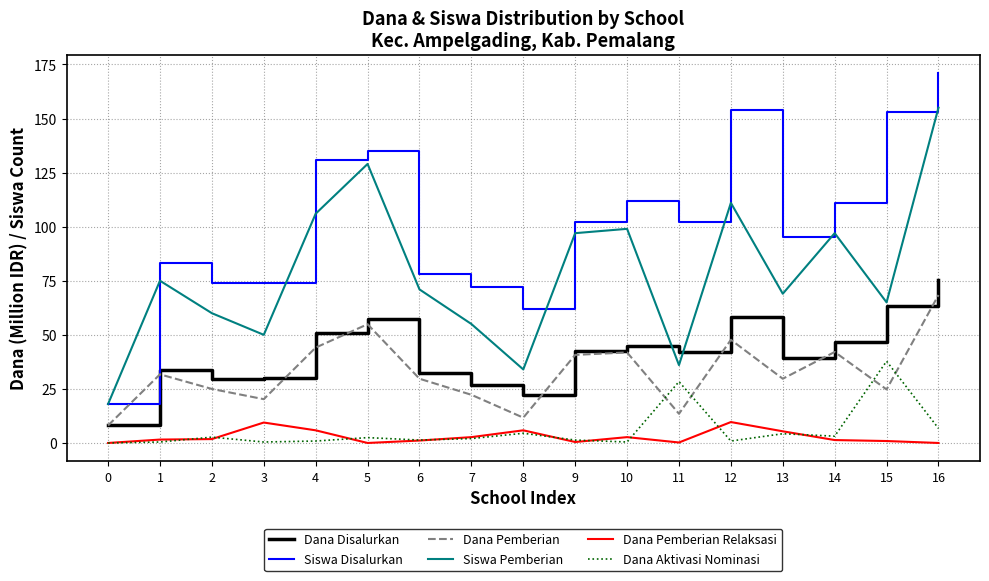

At which label is Siswa Disalurkan closest to 94?

13